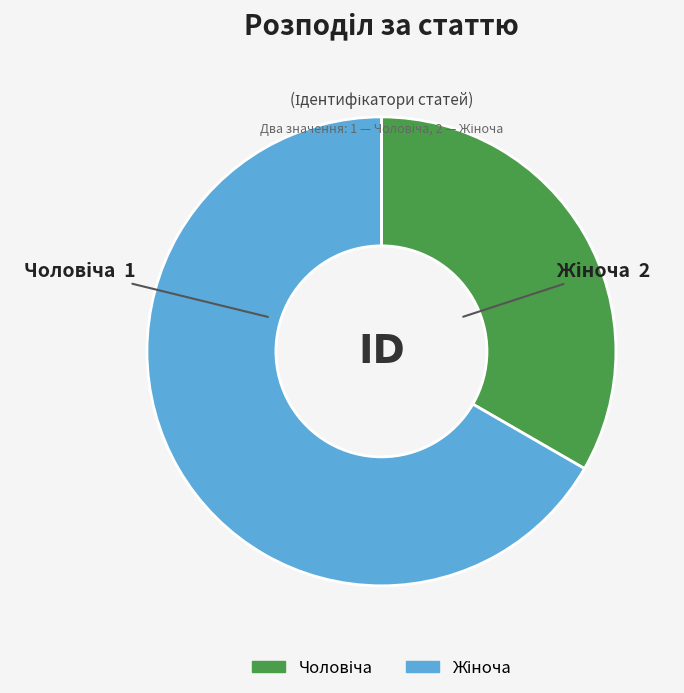

Does any single category account for the majority?

Yes